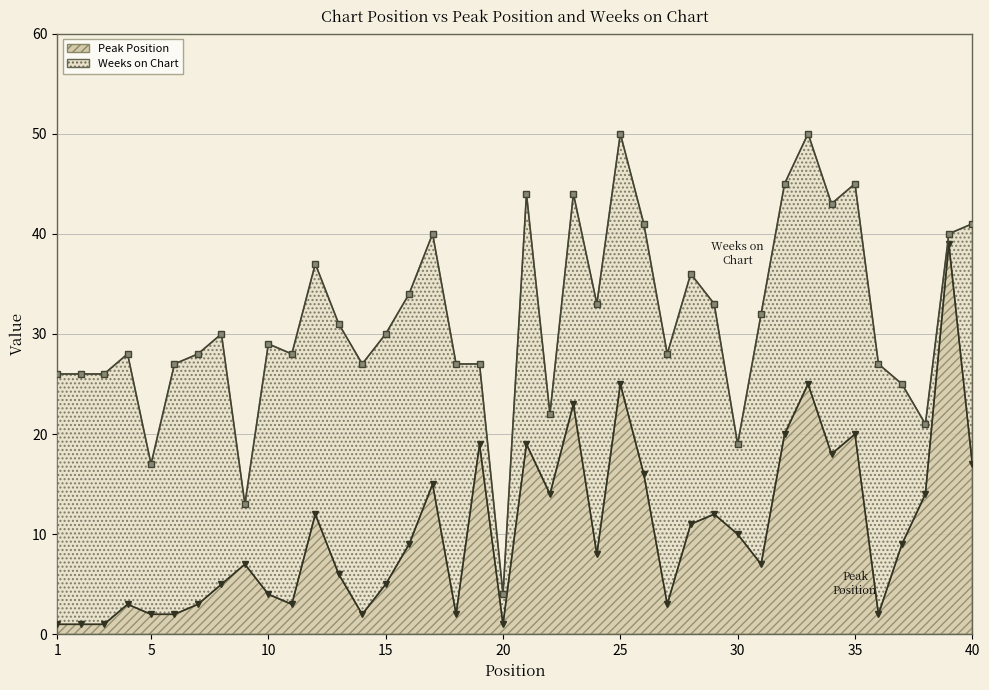

Does the chart have visible grid lines?

Yes